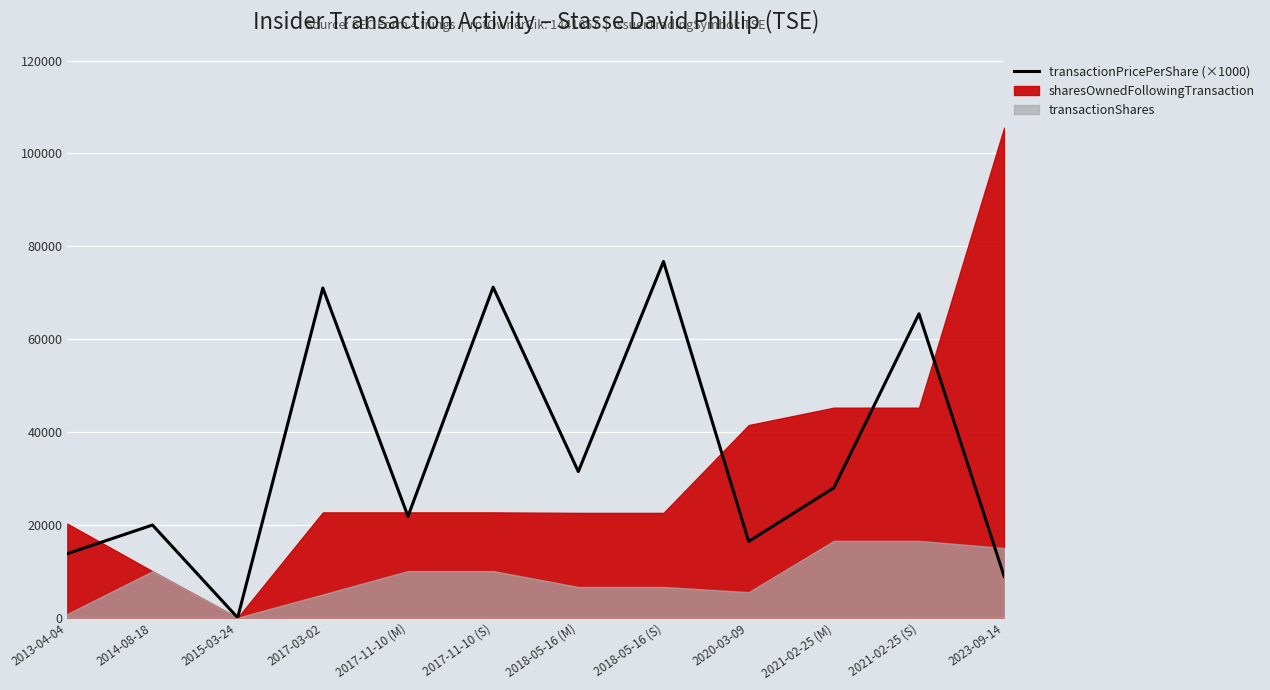

How many positive values are there?

11